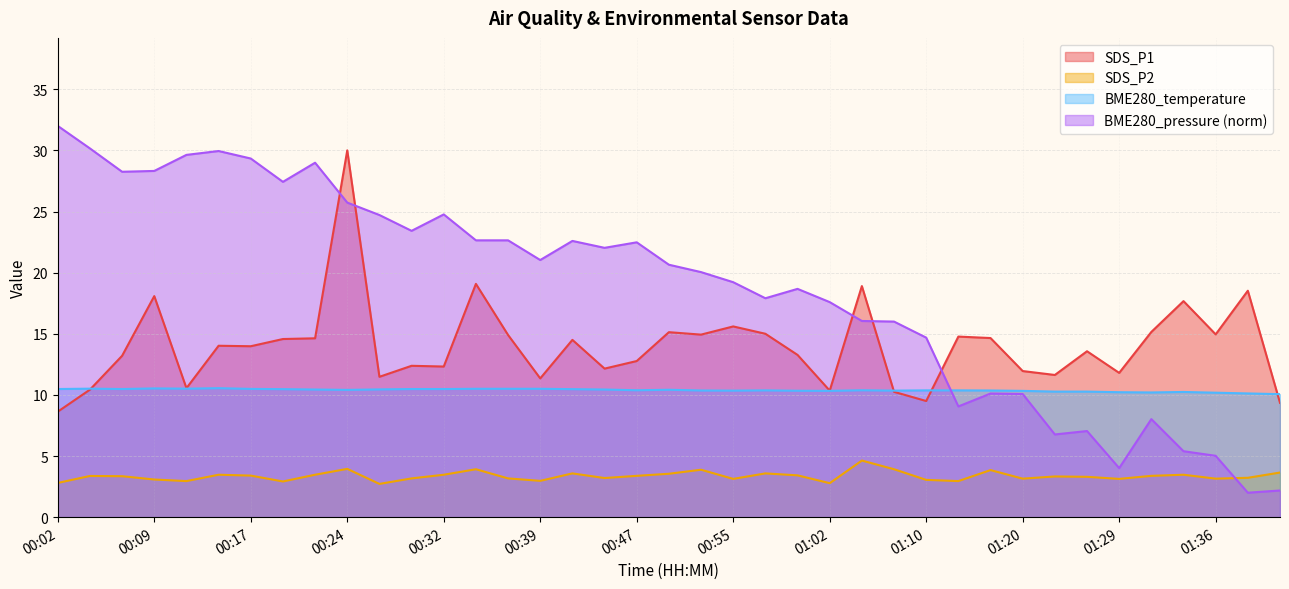

What is the difference between the maximum and minimum values in the SDS_P1 series?

21.4